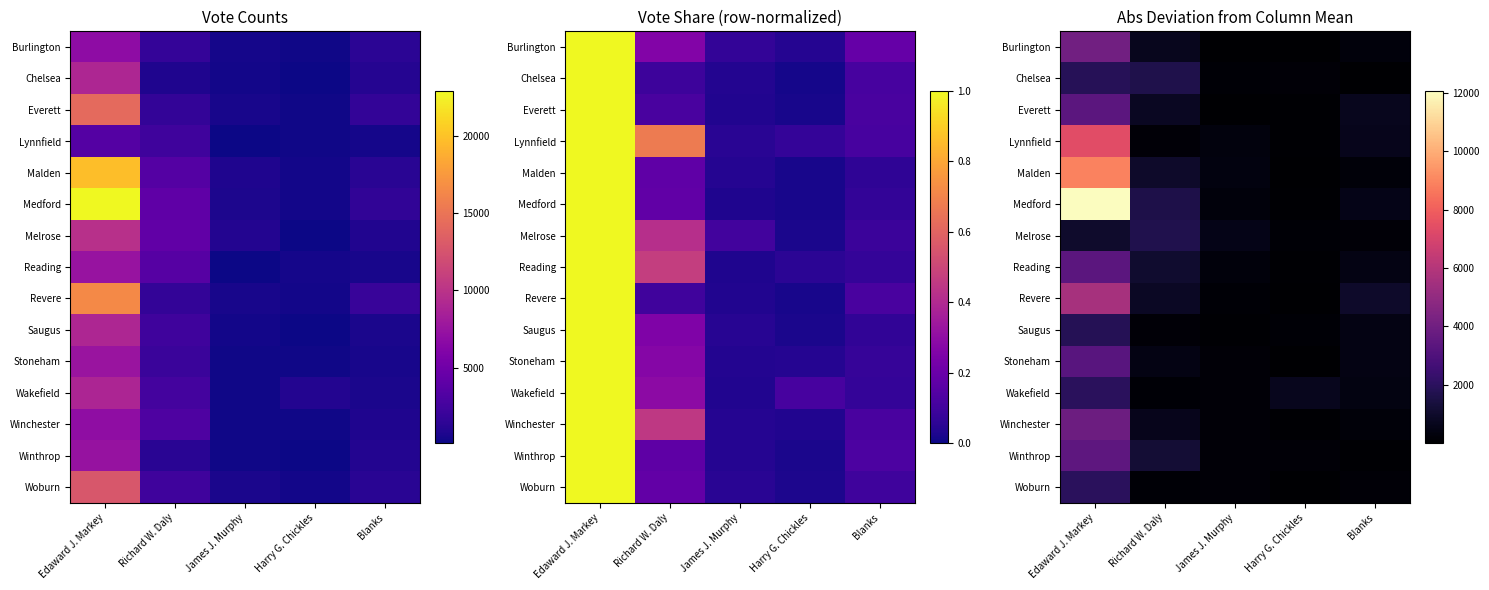

At which category is the sum across all series the highest?

Edaward J. Markey